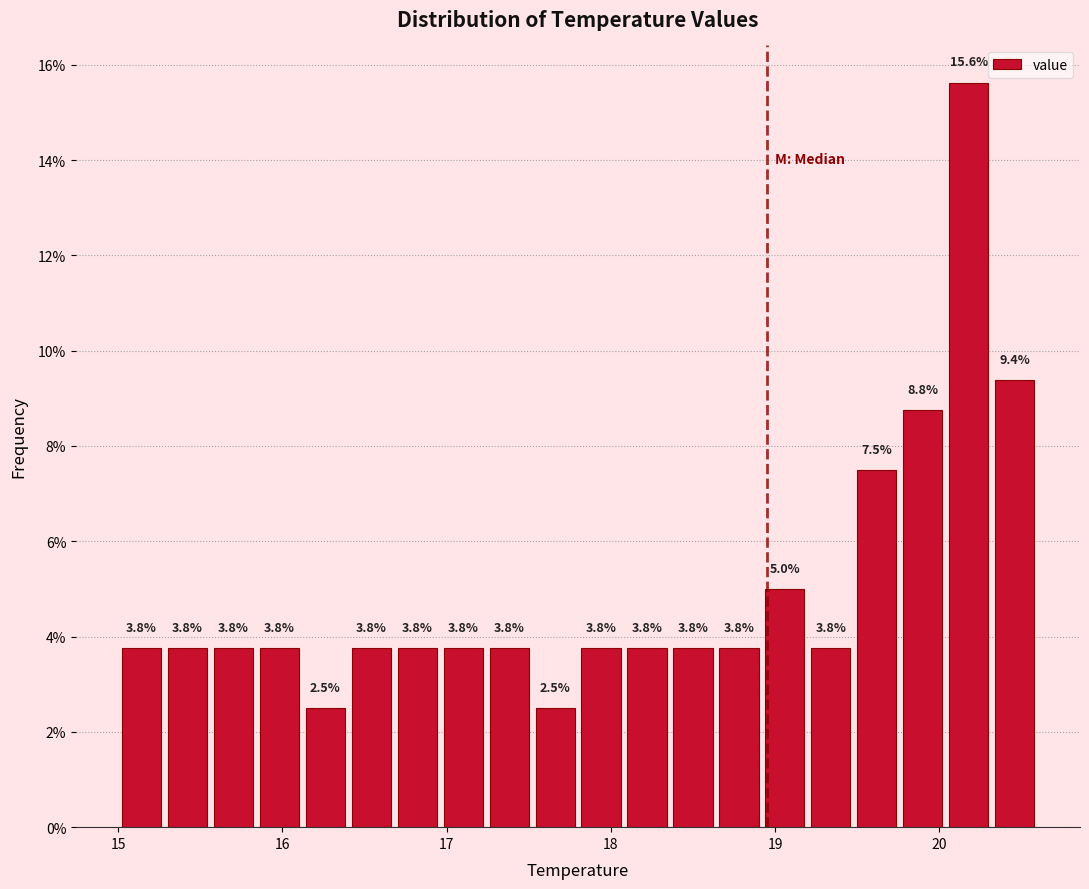

Read against the x-axis, roughly where is the centre of the tallest bar?

20.2